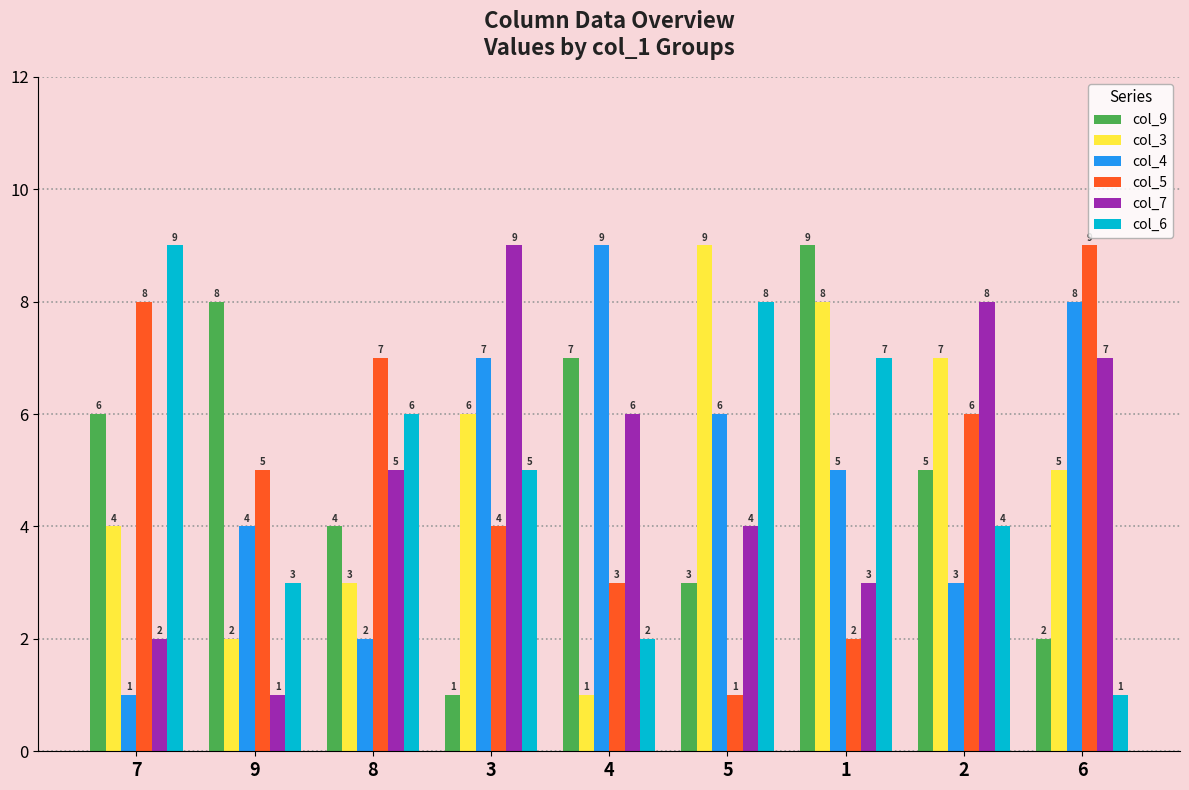

What are all the series names shown in the legend?

col_9, col_3, col_4, col_5, col_7, col_6